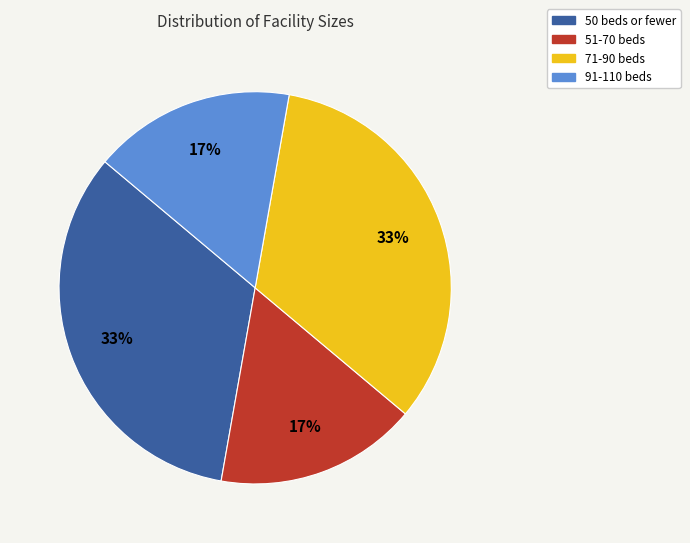

To the nearest percent, what is the average slice percentage?

25%